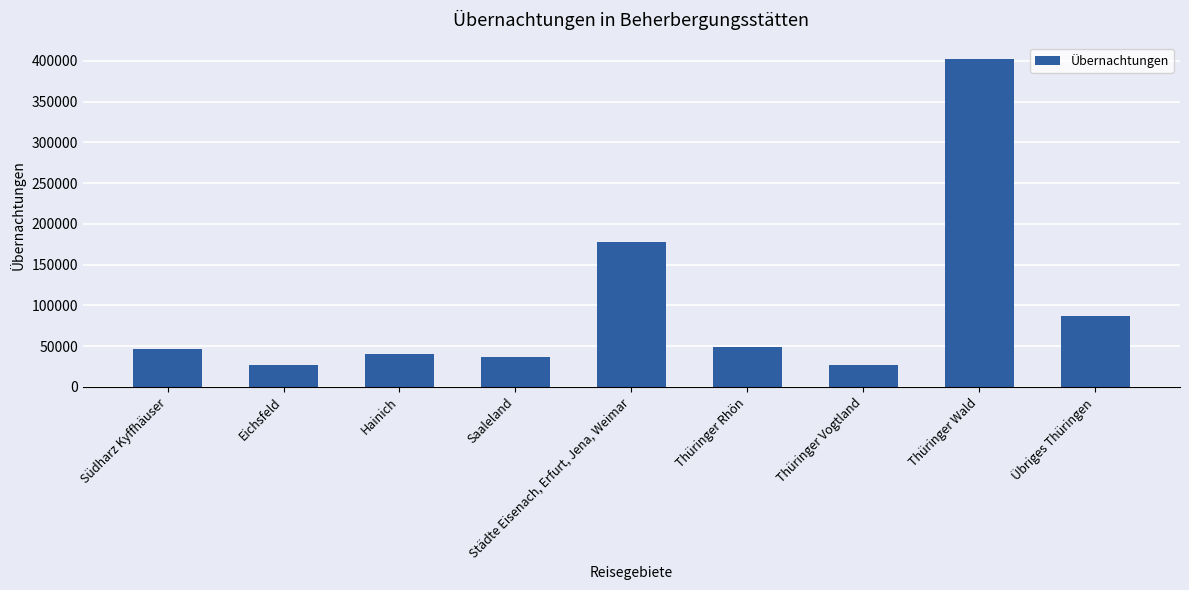

The chart shows a value of 523749 at Thüringer Wald. True or false?

False